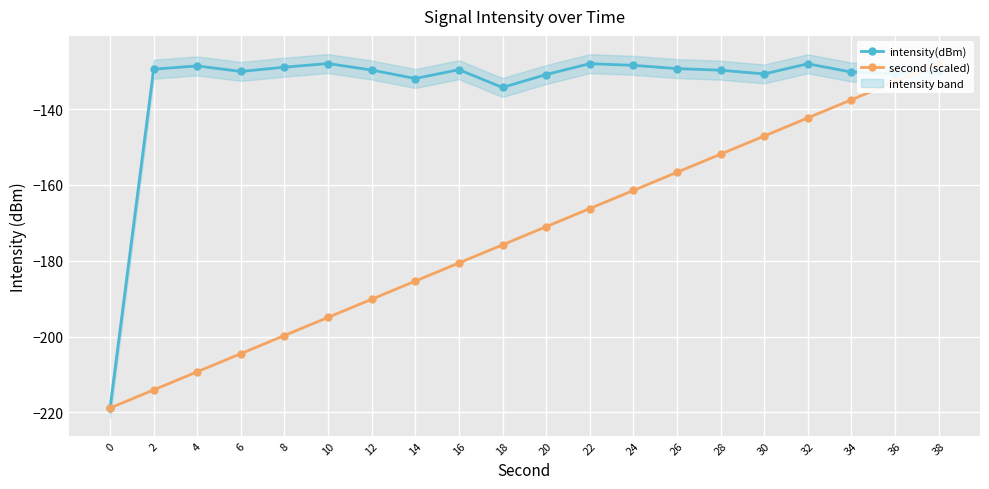

What is the difference between the intensity(dBm) values at 32 and 26?

1.3